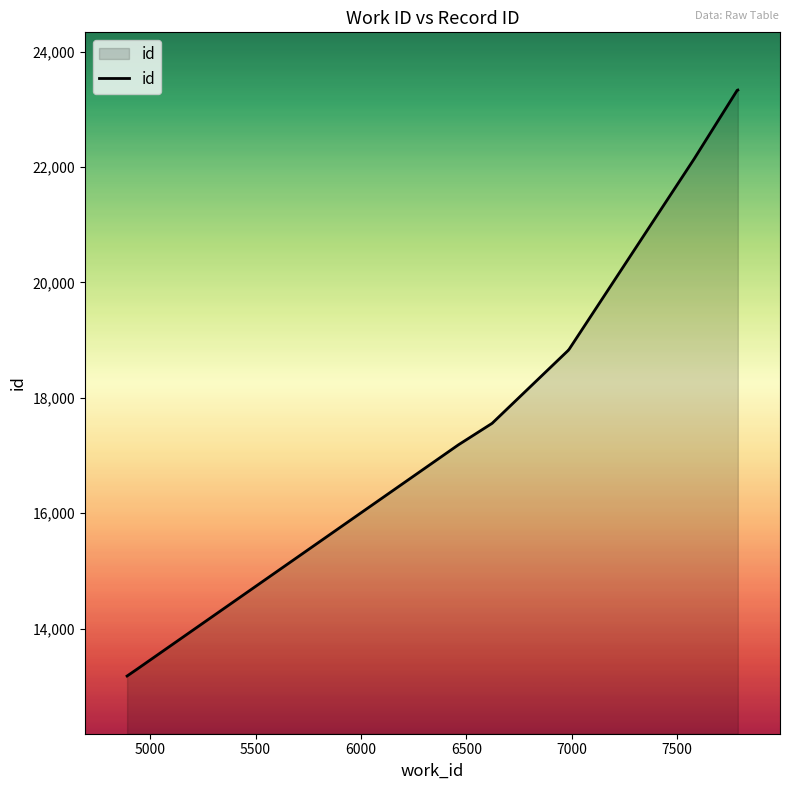

Count the number of data series in this chart.

1